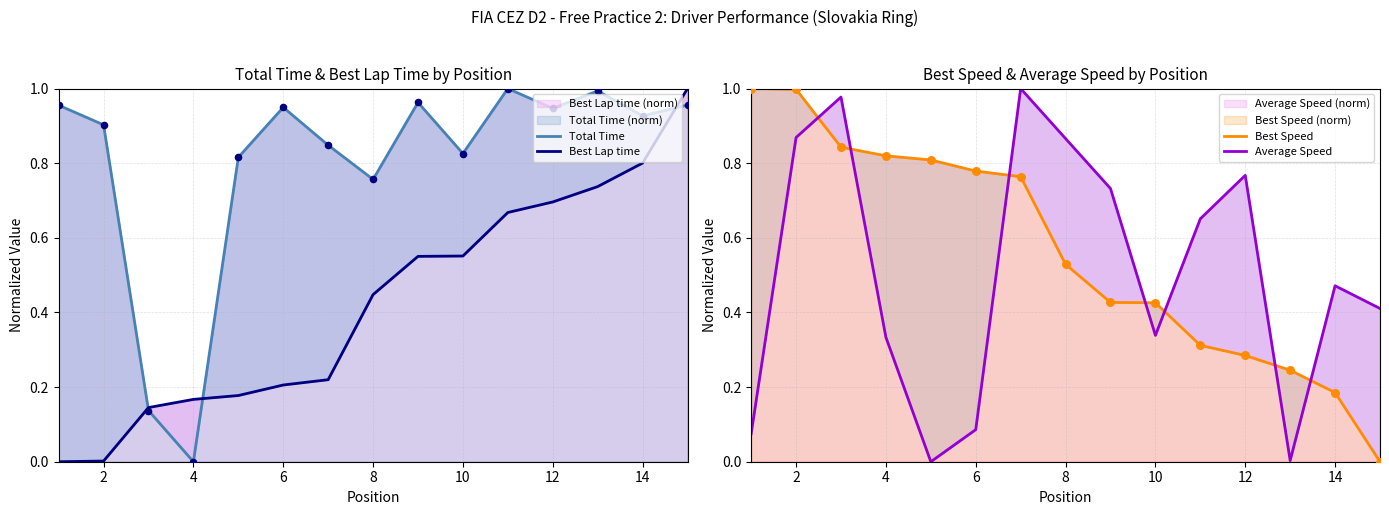

At how many categories does at least one series exceed 0?

15